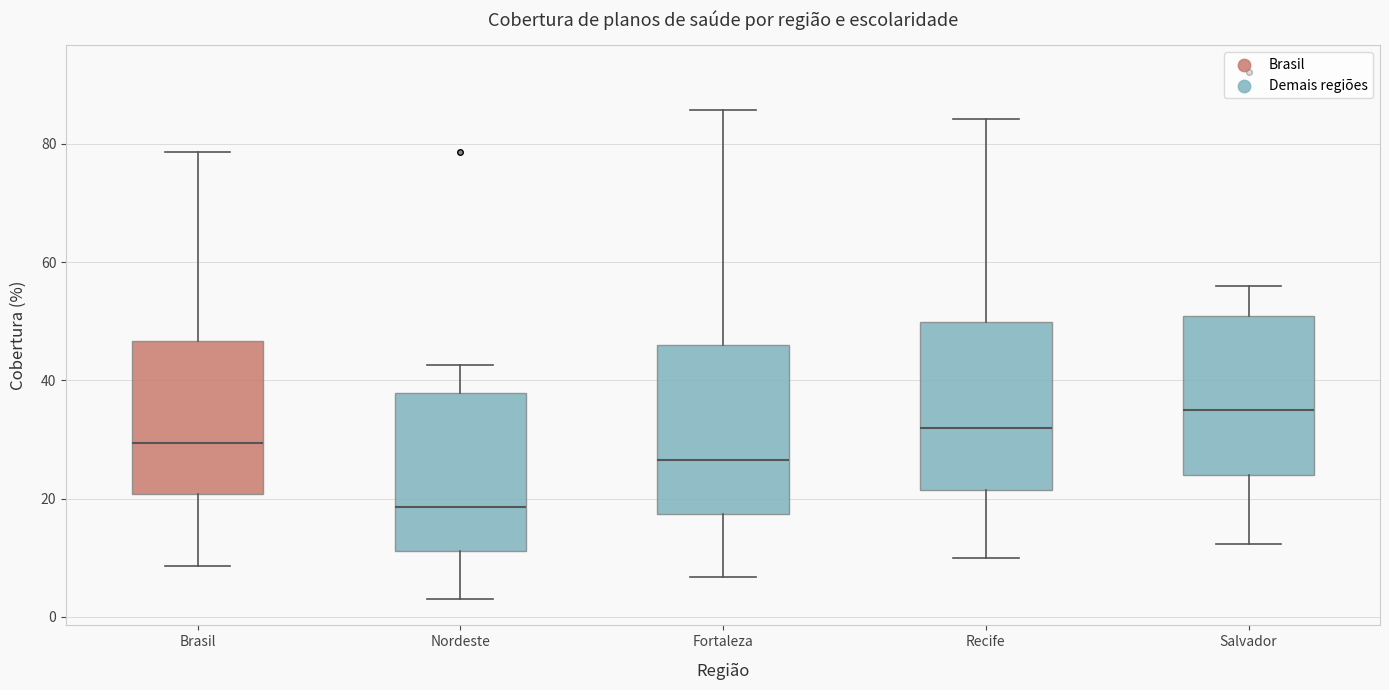

Where does the median line of the box for Recife sit on the y-axis? The values are not printed on the chart, so give them approximately, as read against the axis.

32